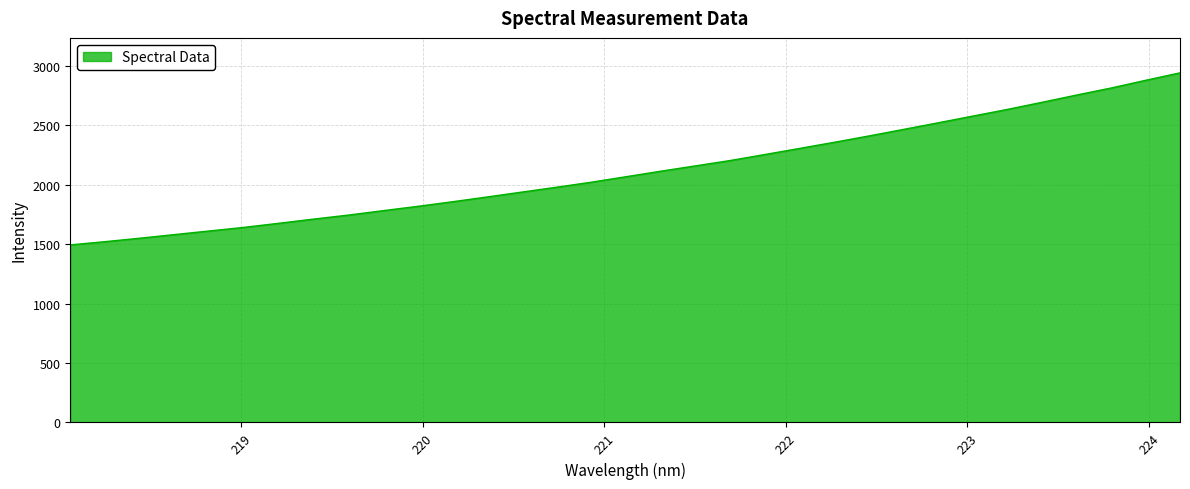

What is the smallest value displayed?

1492.7